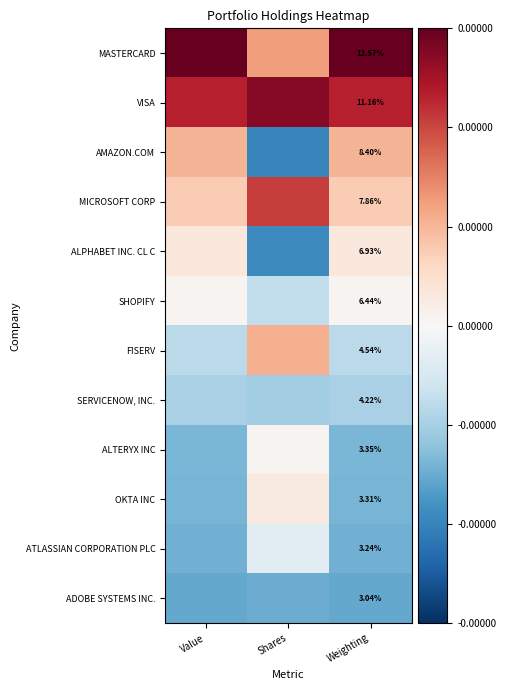

The value of ATLASSIAN CORPORATION PLC at Shares is -0.0. True or false?

True